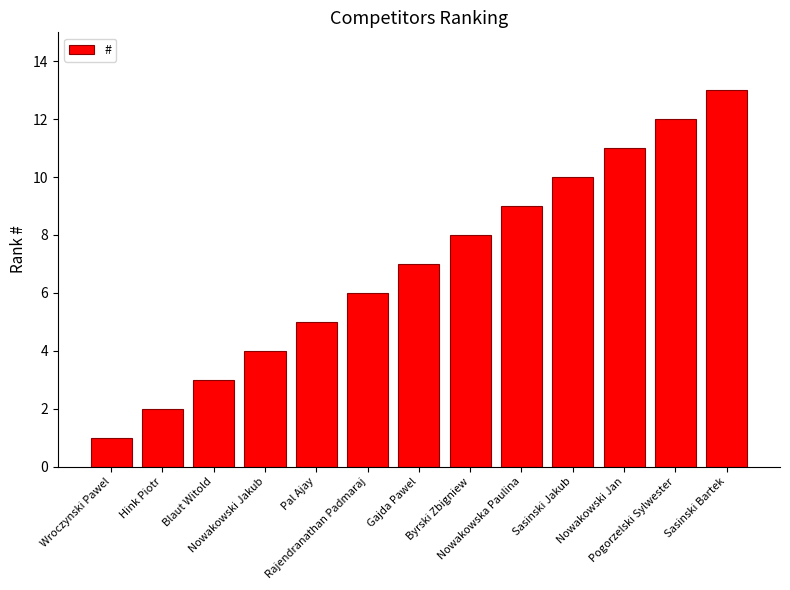

List the labels in order of value, smallest first.

Wroczynski Pawel, Hink Piotr, Blaut Witold, Nowakowski Jakub, Pal Ajay, Rajendranathan Padmaraj, Gajda Pawel, Byrski Zbigniew, Nowakowska Paulina, Sasinski Jakub, Nowakowski Jan, Pogorzelski Sylwester, Sasinski Bartek